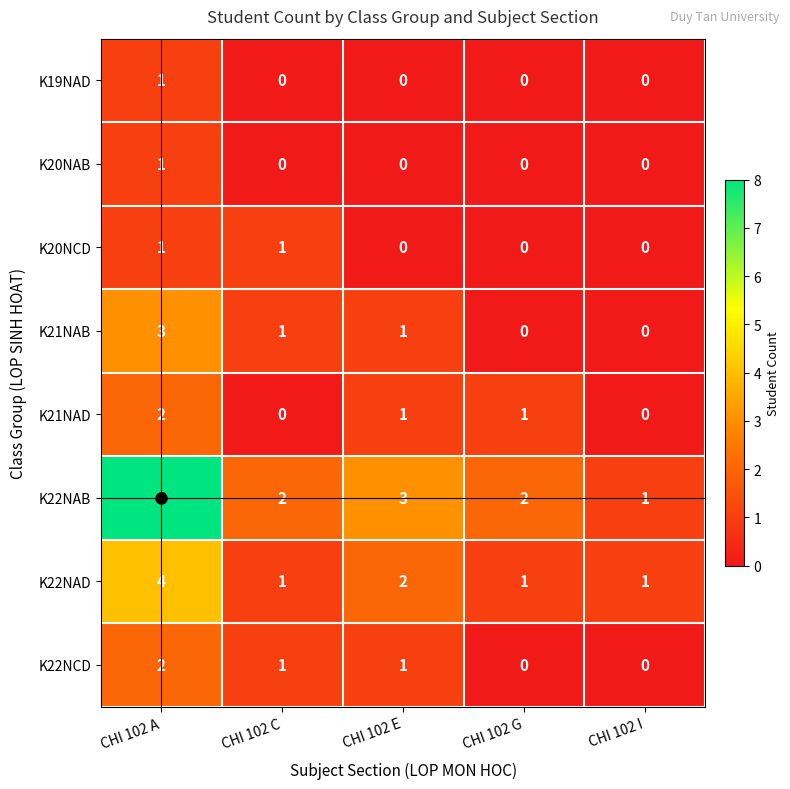

Which series changed the most between CHI 102 A and CHI 102 E?

K22NAB